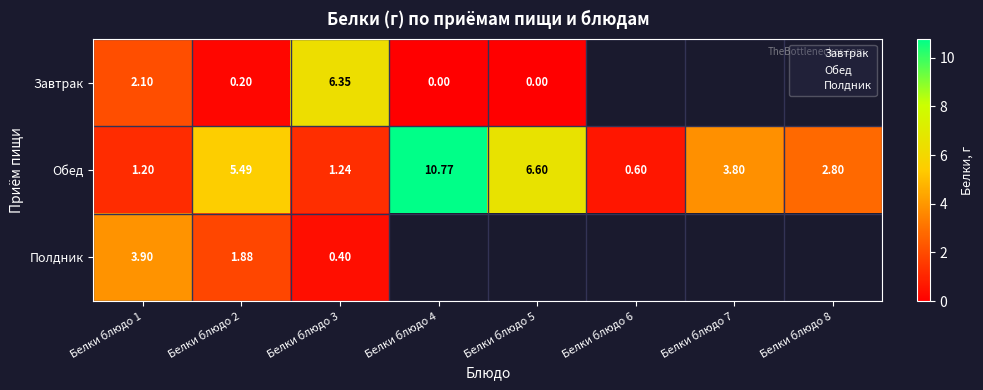

List the labels in order of Завтрак value, smallest first.

Белки блюдо 4, Белки блюдо 5, Белки блюдо 2, Белки блюдо 1, Белки блюдо 3, Белки блюдо 6, Белки блюдо 7, Белки блюдо 8